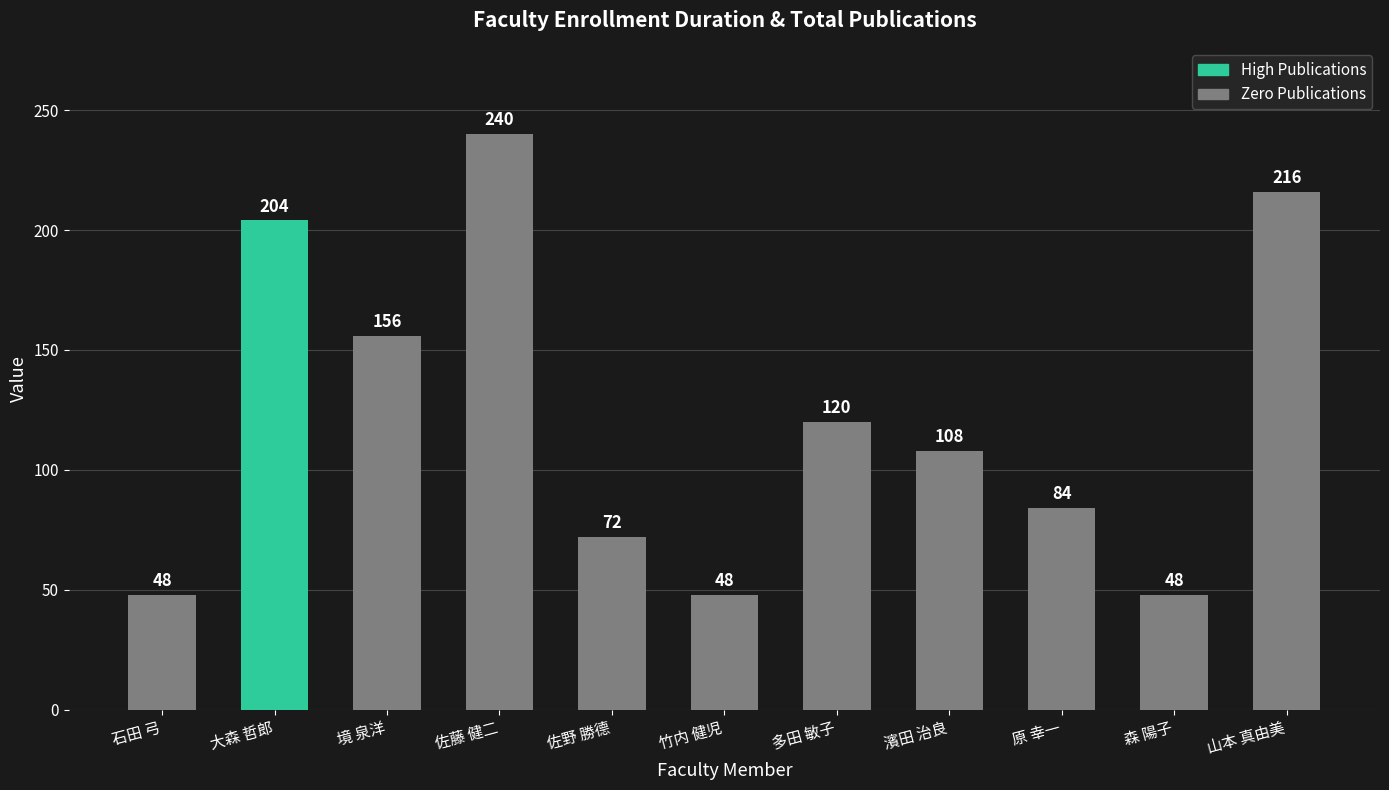

Reading right to left, transcribe all the data shown in this chart.

山本 真由美=216	森 陽子=48	原 幸一=84	濱田 治良=108	多田 敏子=120	竹内 健児=48	佐野 勝德=72	佐藤 健二=240	境 泉洋=156	大森 哲郎=204	石田 弓=48